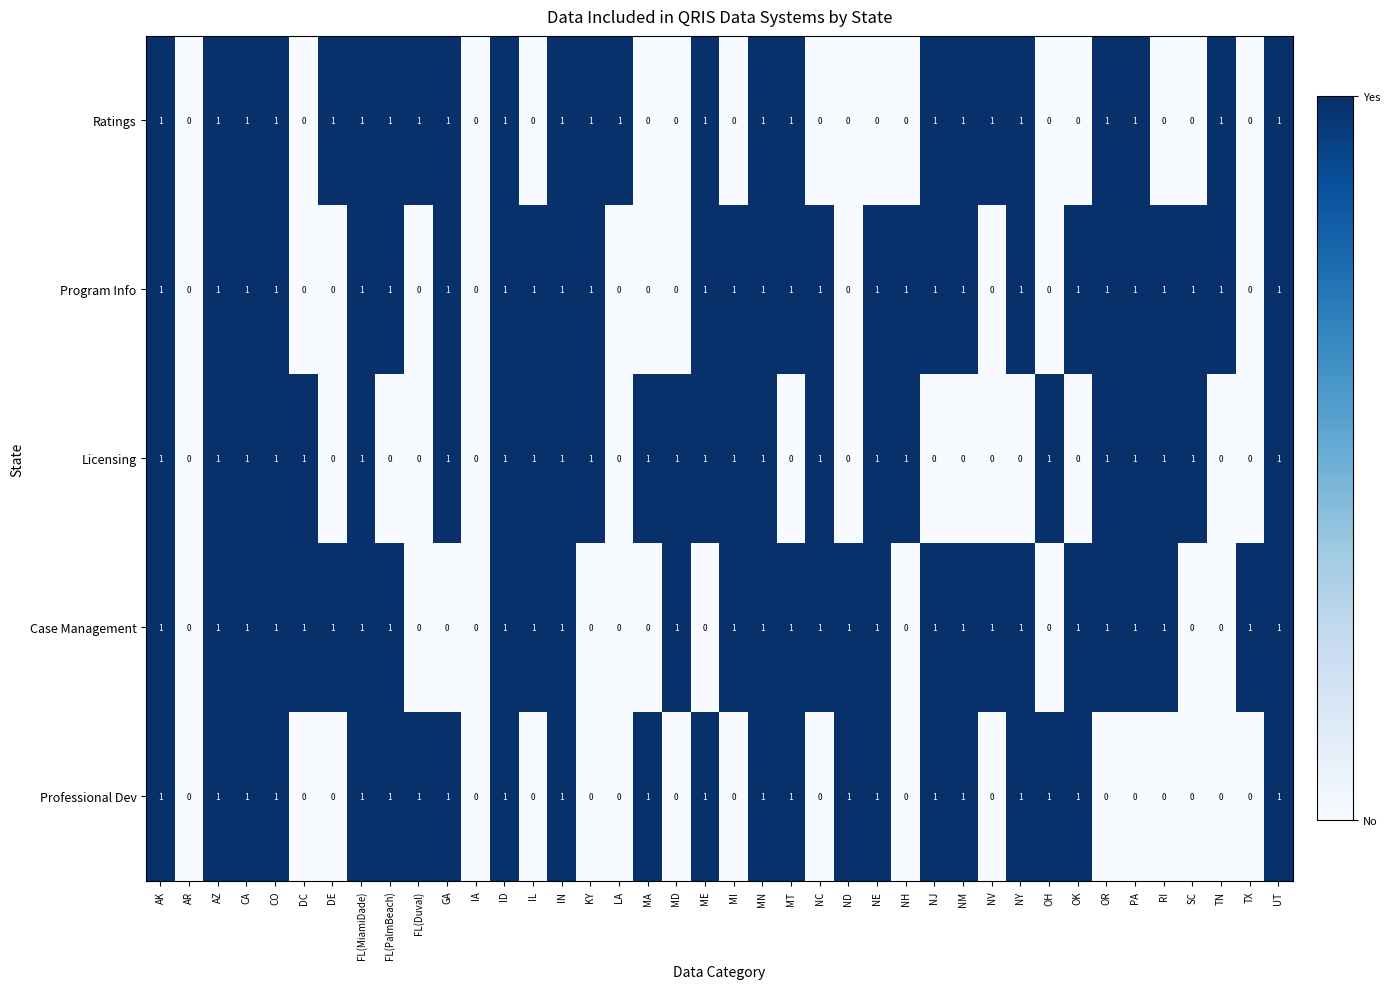

Between FL(MiamiDade) and PA, which series saw the biggest shift?

Professional Dev